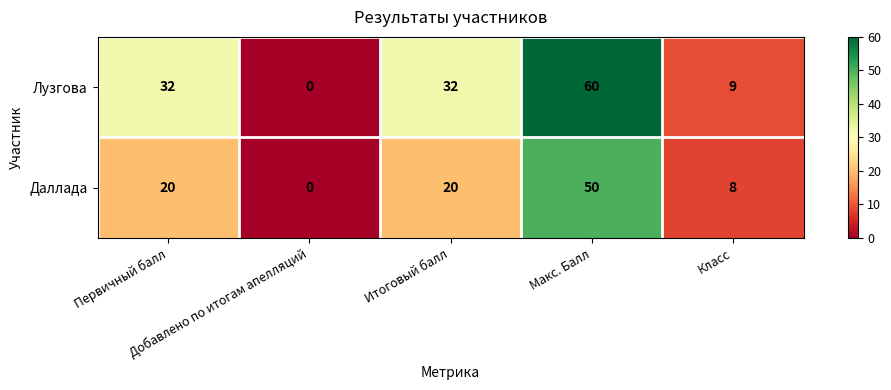

Rank the series by their average value, from lowest to highest.

Даллада, Лузгова